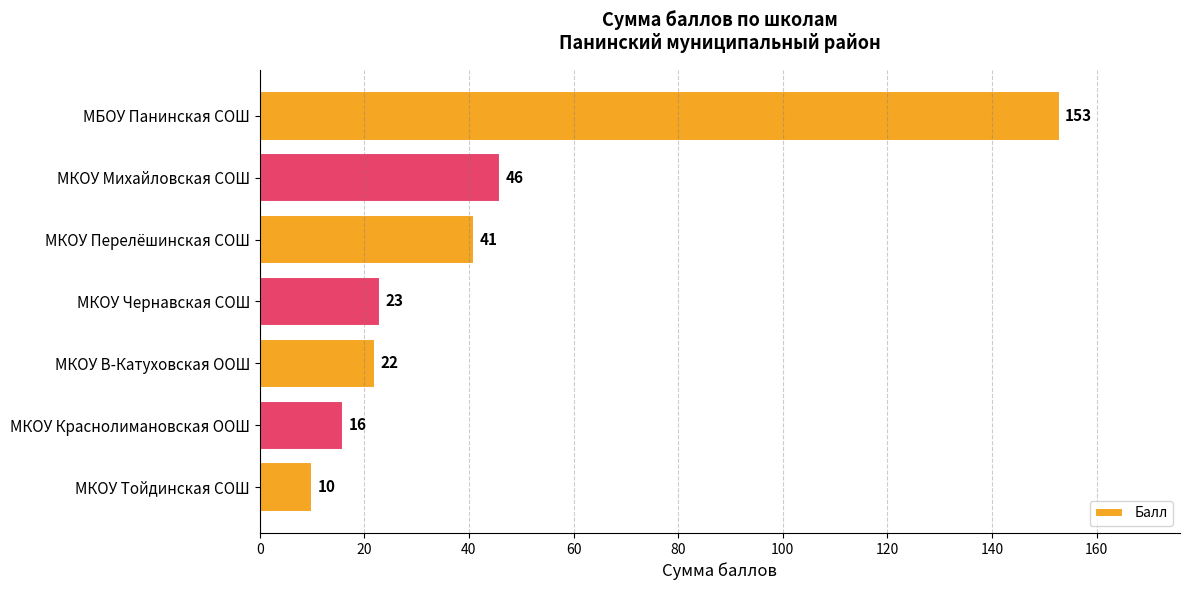

Which category has the lowest value across all series?

МКОУ Тойдинская СОШ